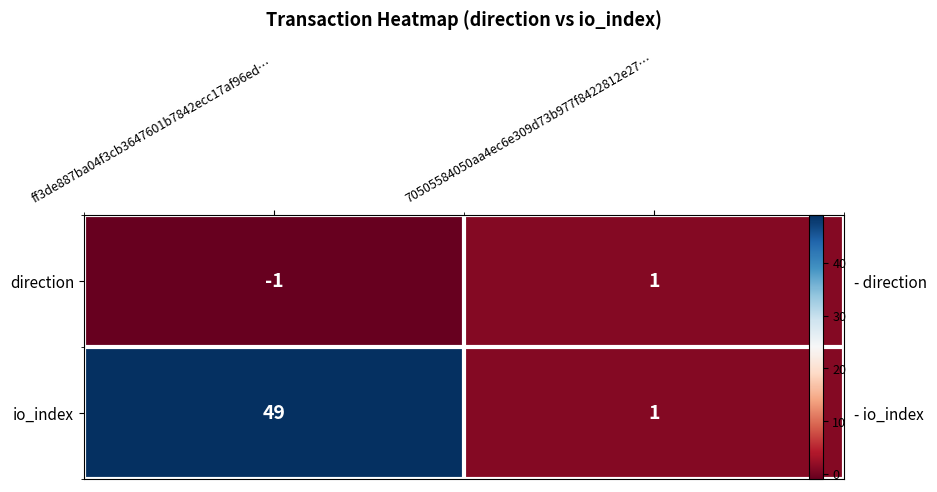

What is the highest value of the direction series?

1